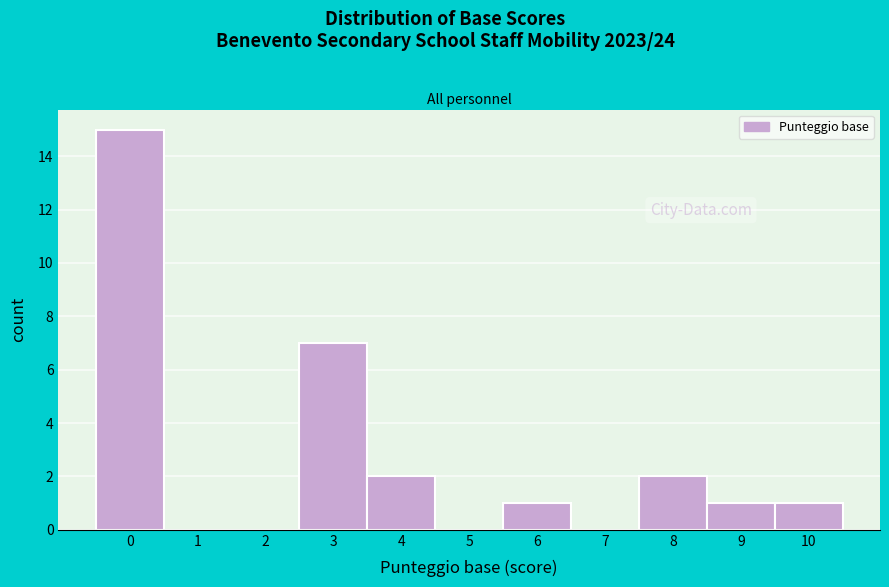

Reading left to right, list every bar in this chart as the range it spans on the x-axis followed by its height. The values are not printed on the chart, so give them approximately, as read against the axis.

-0.5 to 0.5: 15
0.5 to 1.5: 0
1.5 to 2.5: 0
2.5 to 3.5: 7
3.5 to 4.5: 2
4.5 to 5.5: 0
5.5 to 6.5: 1
6.5 to 7.5: 0
7.5 to 8.5: 2
8.5 to 9.5: 1
9.5 to 10.5: 1